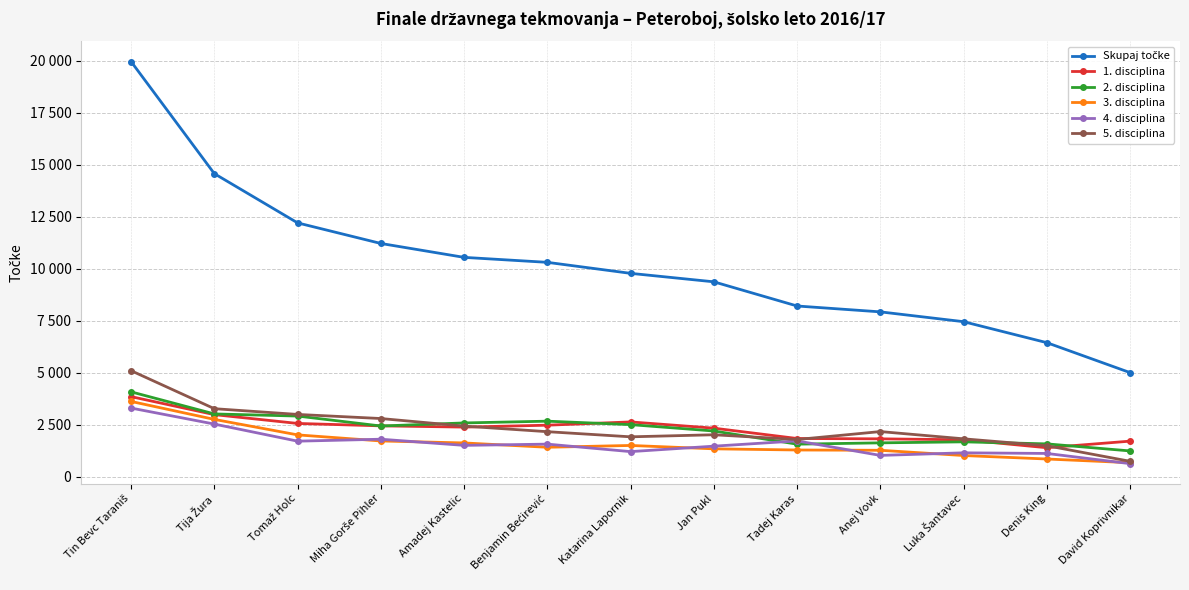

In 2. disciplina, how many points are lower than both neighbors (excluding endpoints)?

2